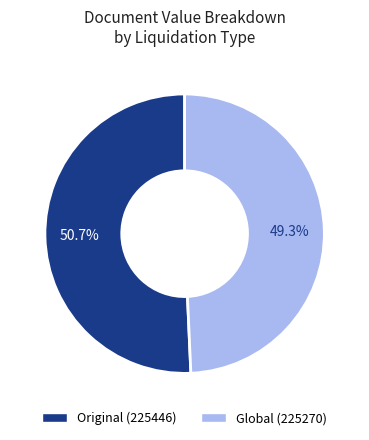

Is there a majority slice in this chart?

Yes